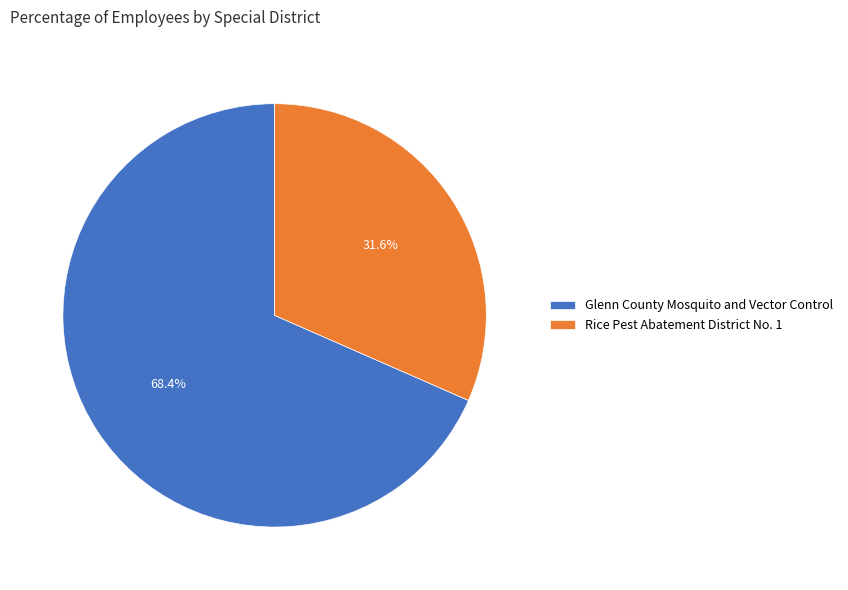

Which has a higher value, Rice Pest Abatement District No. 1 or Glenn County Mosquito and Vector Control?

Glenn County Mosquito and Vector Control